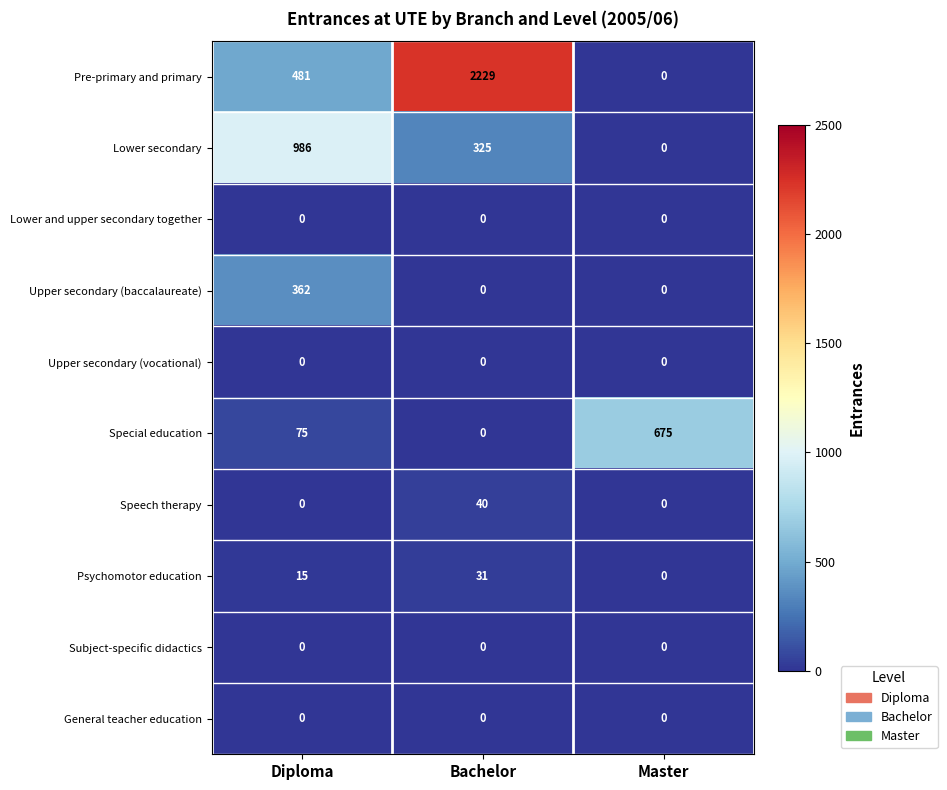

Which series changed the most between Diploma and Bachelor?

Pre-primary and primary